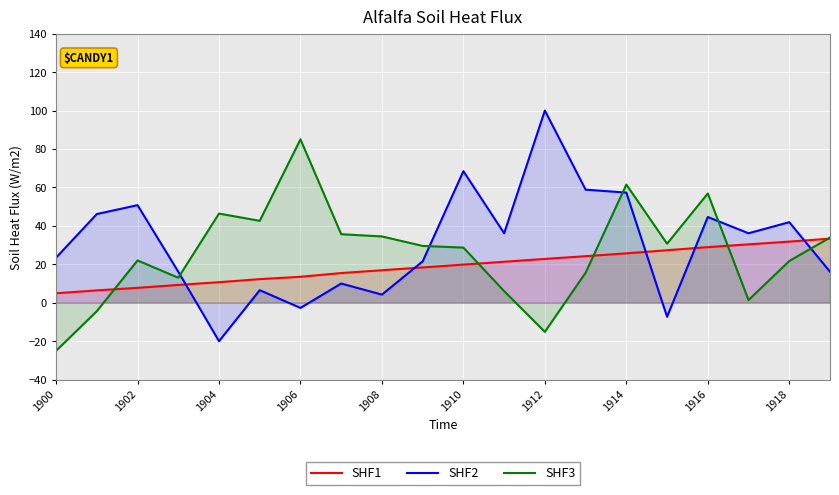

Is it true that SHF1 equals 9.9 at 1910?

False